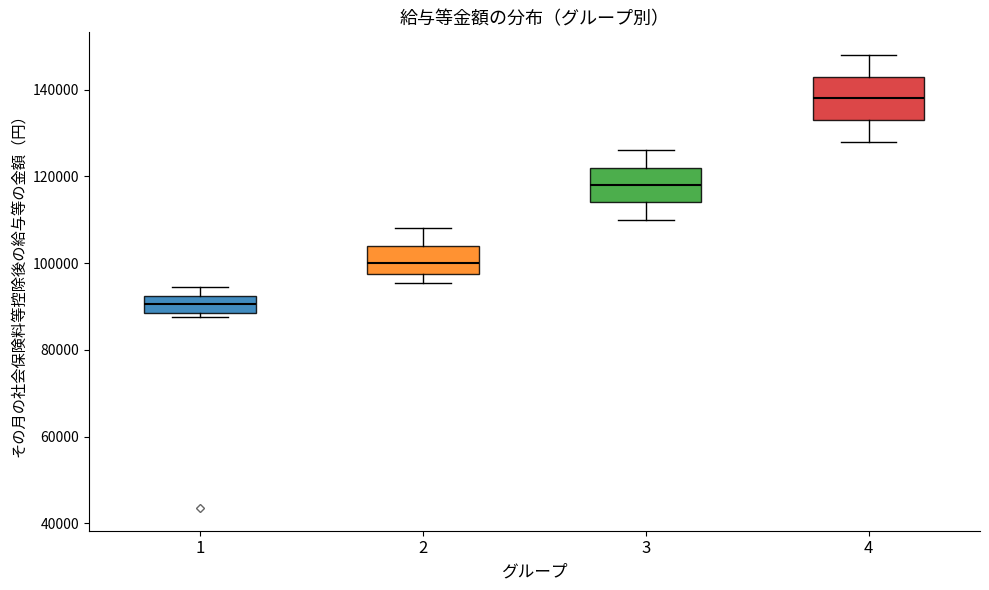

Comparing the boxes themselves (not the whiskers), which one is the tallest?

4